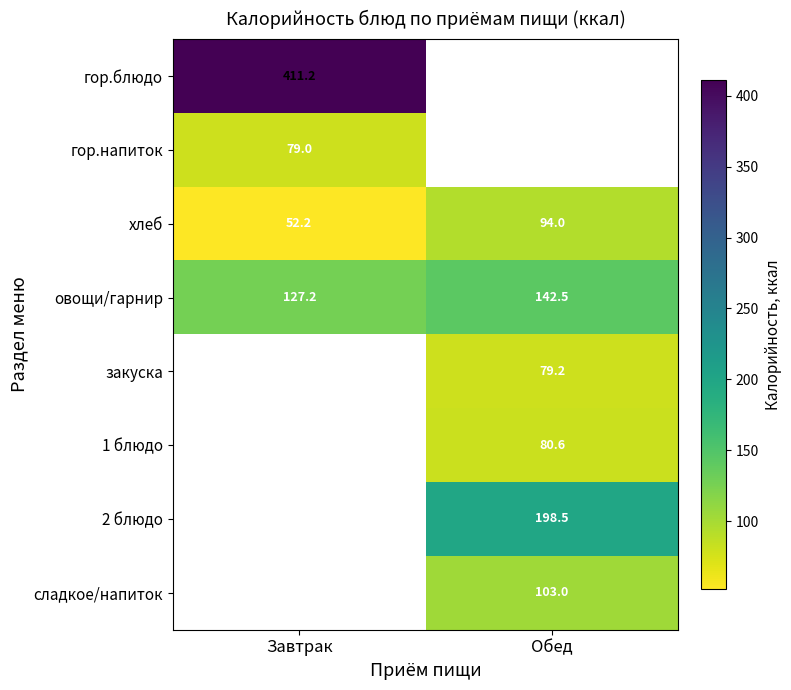

Count the number of data series in this chart.

8